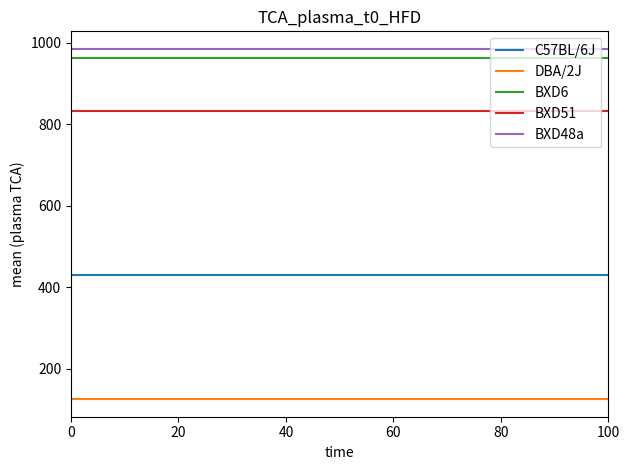

Count the number of categories in the chart.

2